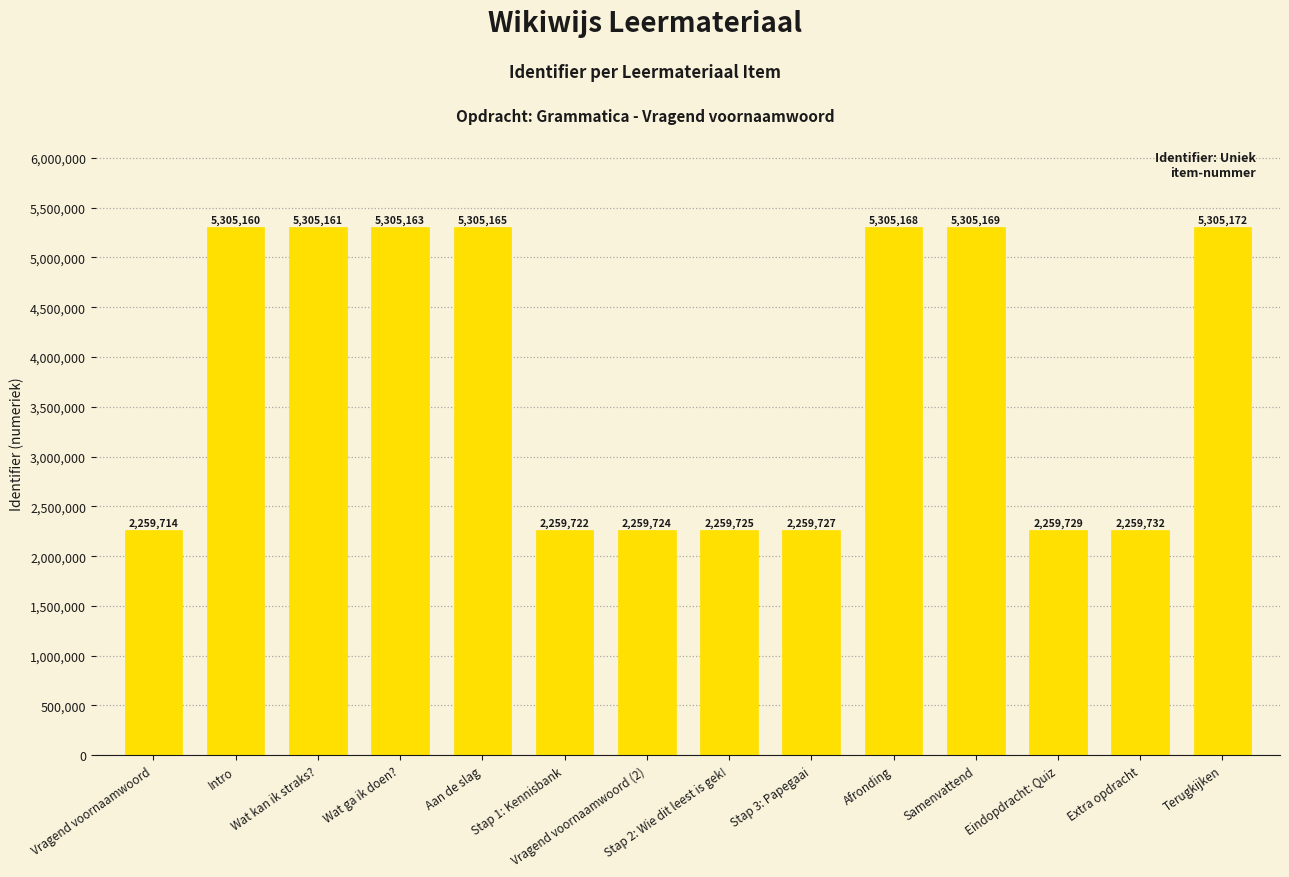

What is the change in value from Vragend voornaamwoord (2) to Extra opdracht?

+8